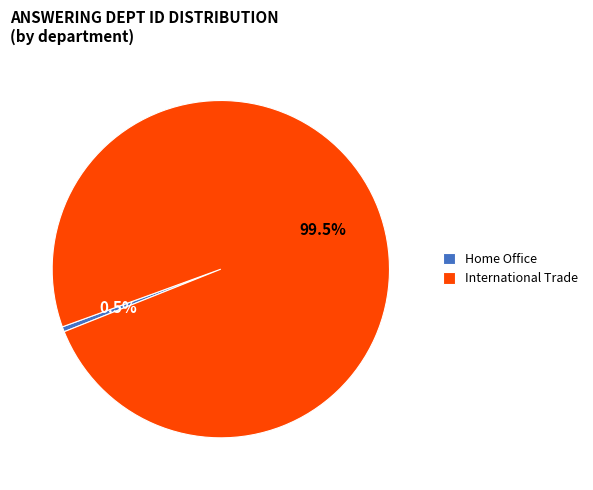

Rank the categories by value from lowest to highest.

Home Office, International Trade